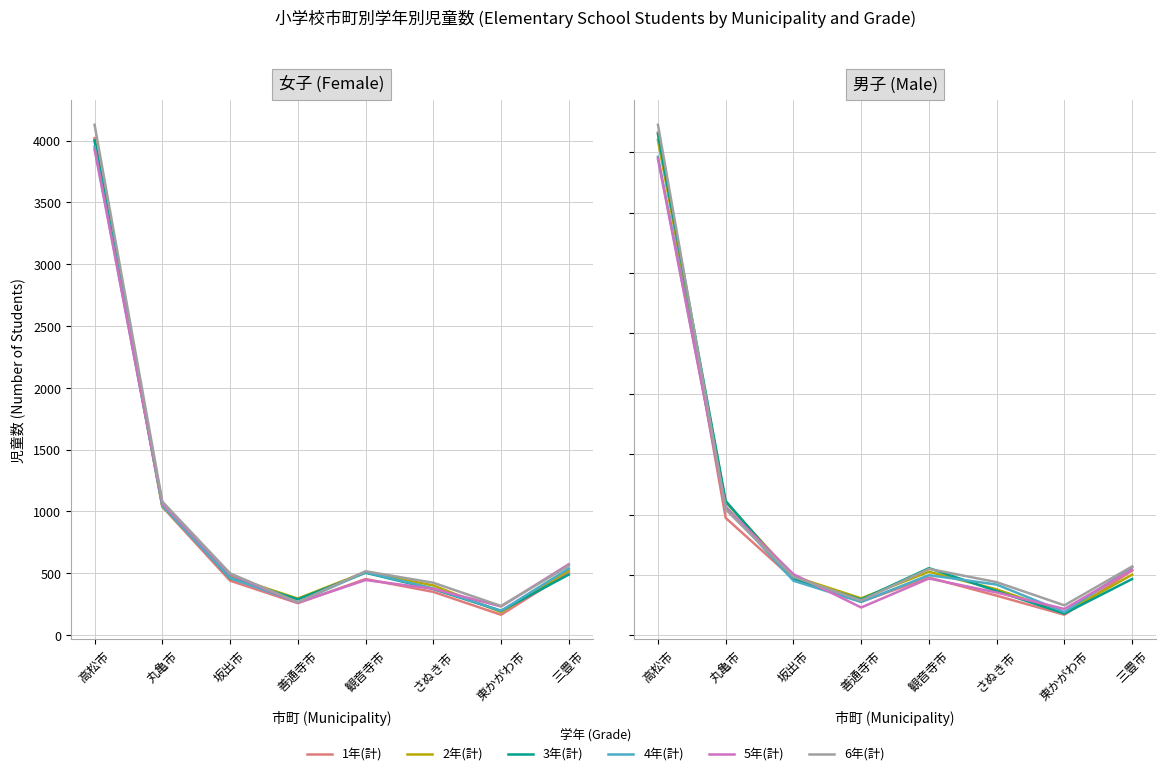

True or false: 3年(計) has a value of 1060 at 丸亀市.

True